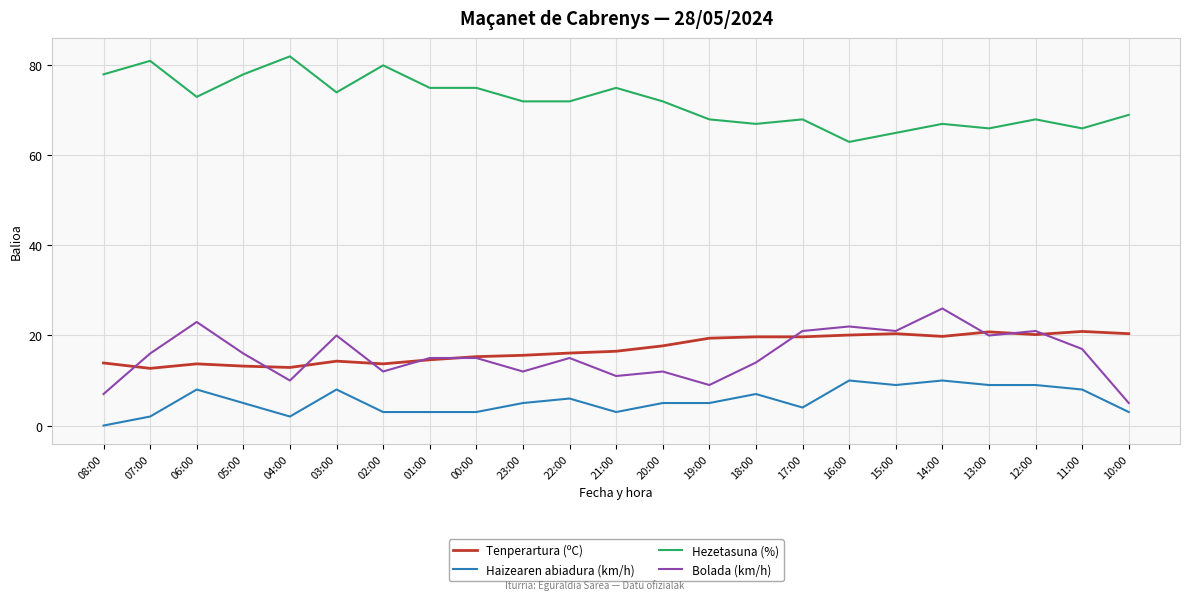

At 20:00, list the series in order from smallest to largest.

Haizearen abiadura (km/h), Bolada (km/h), Tenperartura (ºC), Hezetasuna (%)